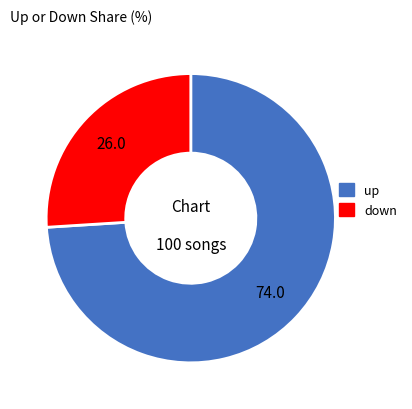

The down slice represents 32% of the pie. True or false?

False